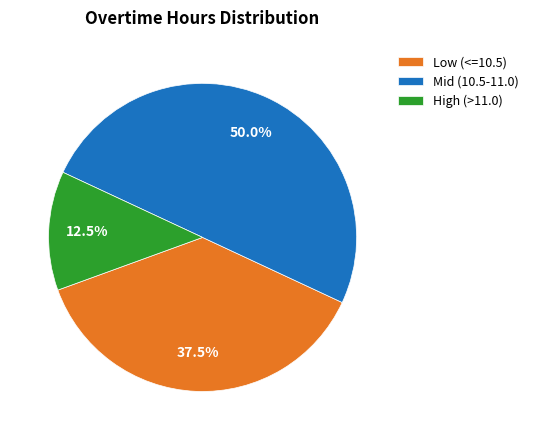

What is the smallest slice in the pie chart?

High (>11.0)